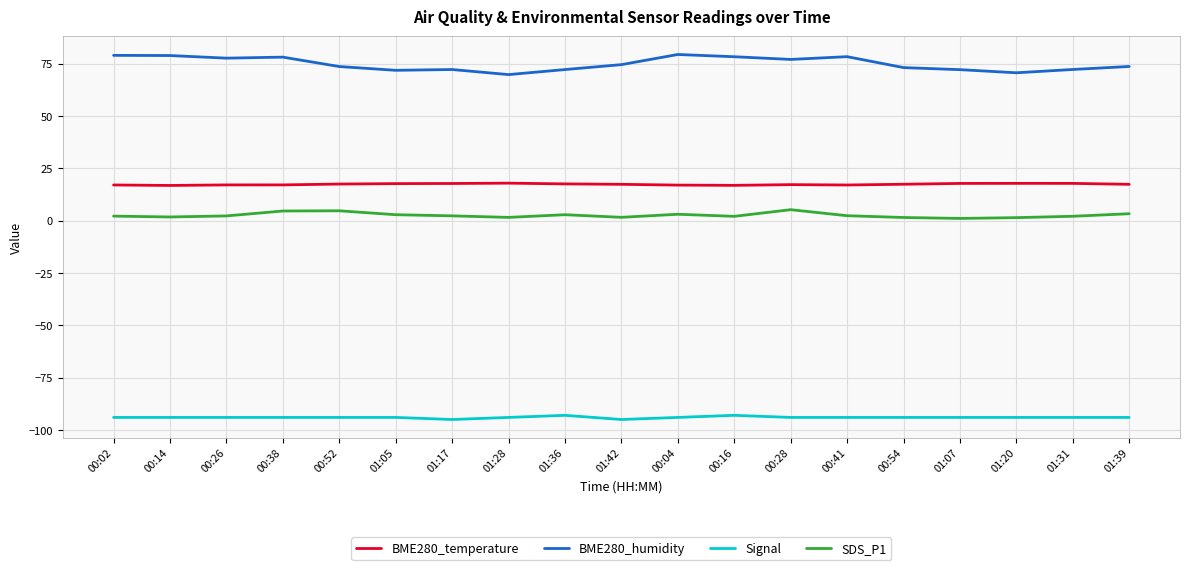

True or false: BME280_humidity and BME280_temperature cross at least once.

False